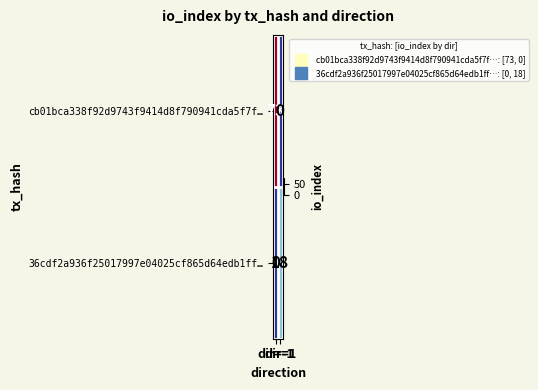

How many distinct data groups are displayed?

2